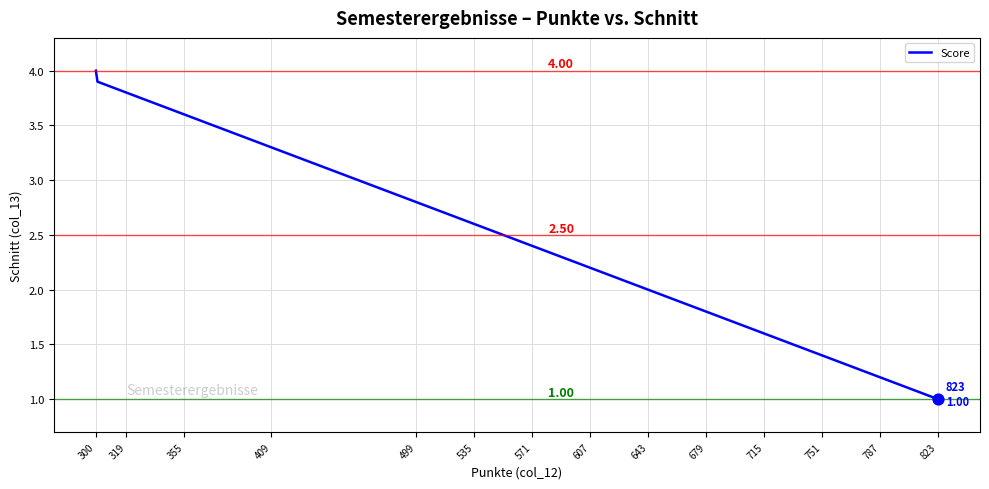

What is the difference between the maximum and minimum values?

3.0